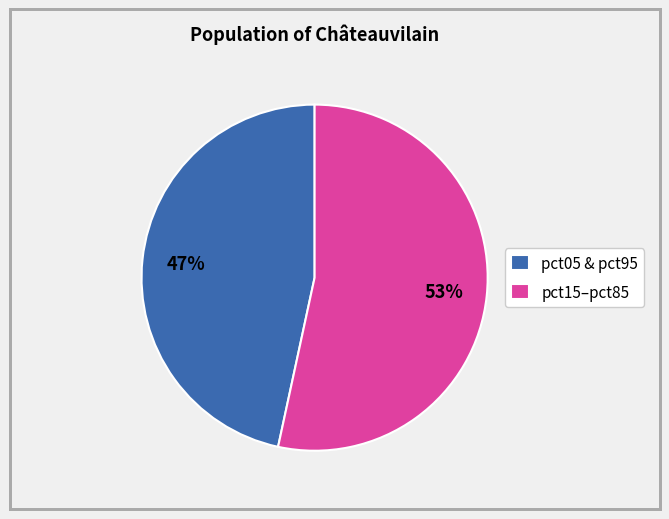

Do pct15–pct85 and pct05 & pct95 together represent more than half of the pie?

Yes